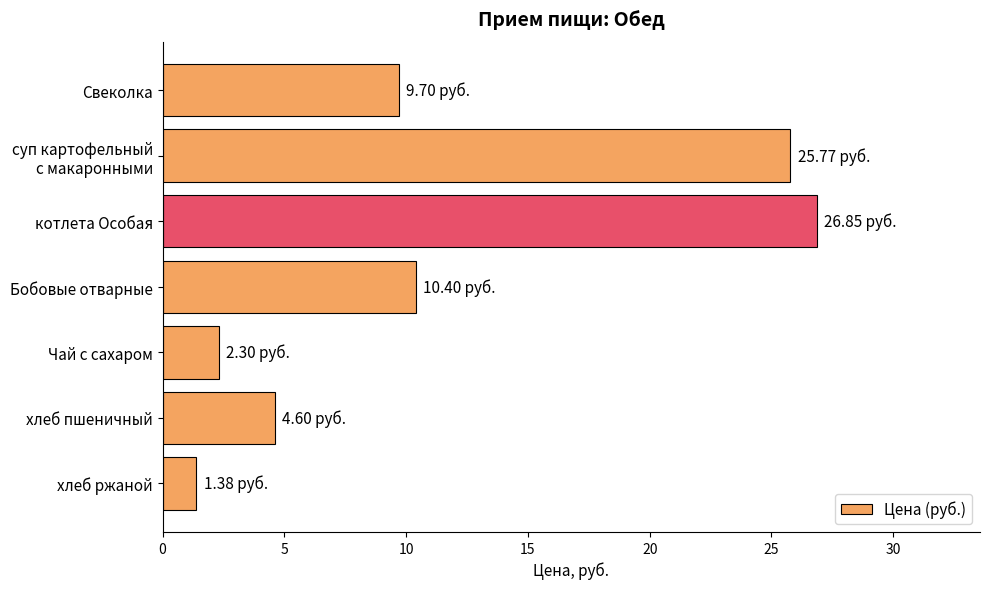

Are the bars grouped side by side (vs. stacked)?

No